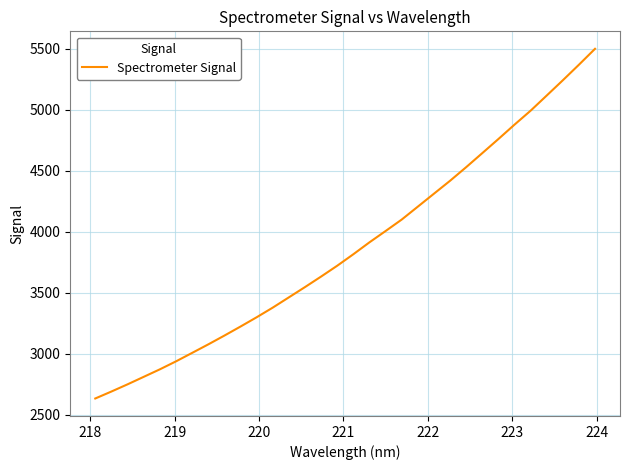

What is the difference between the maximum and minimum values?

2867.5